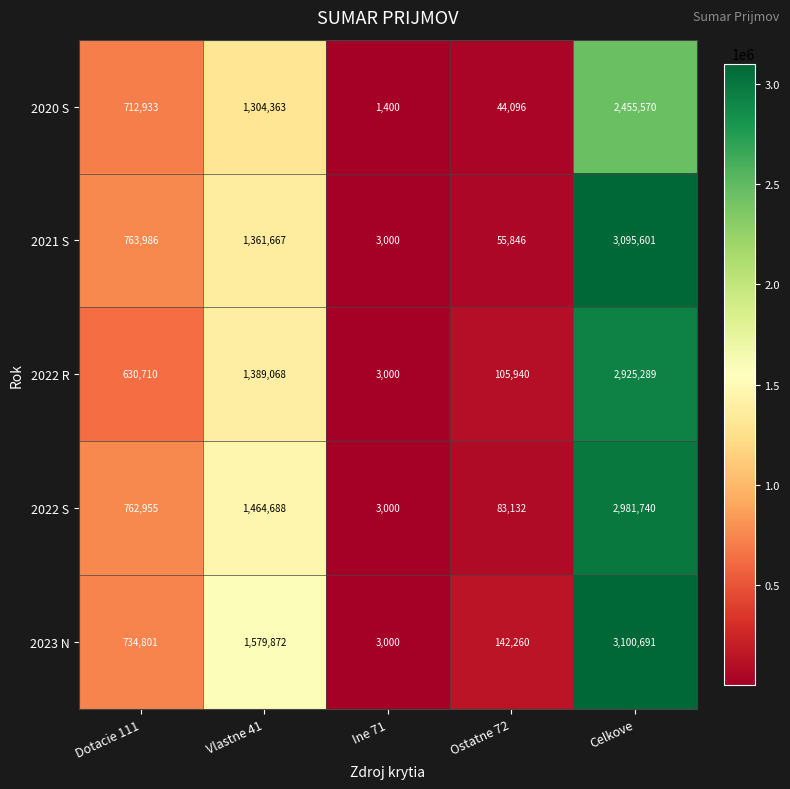

Reading left to right, extract all data points from this chart.

2020 S: Dotacie 111=712933	Vlastne 41=1304363	Ine 71=1400	Ostatne 72=44096	Celkove=2455570
2021 S: Dotacie 111=763986	Vlastne 41=1361667	Ine 71=3000	Ostatne 72=55846	Celkove=3095601
2022 R: Dotacie 111=630710	Vlastne 41=1389068	Ine 71=3000	Ostatne 72=105940	Celkove=2925289
2022 S: Dotacie 111=762955	Vlastne 41=1464688	Ine 71=3000	Ostatne 72=83132	Celkove=2981740
2023 N: Dotacie 111=734801	Vlastne 41=1579872	Ine 71=3000	Ostatne 72=142260	Celkove=3100691